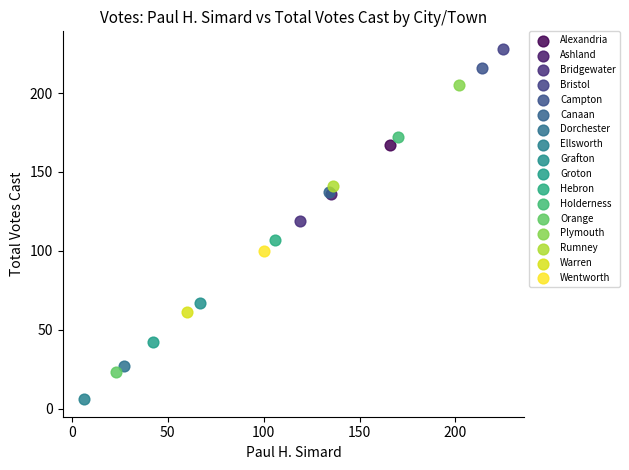

Which series reaches the minimum Y coordinate?

Ellsworth